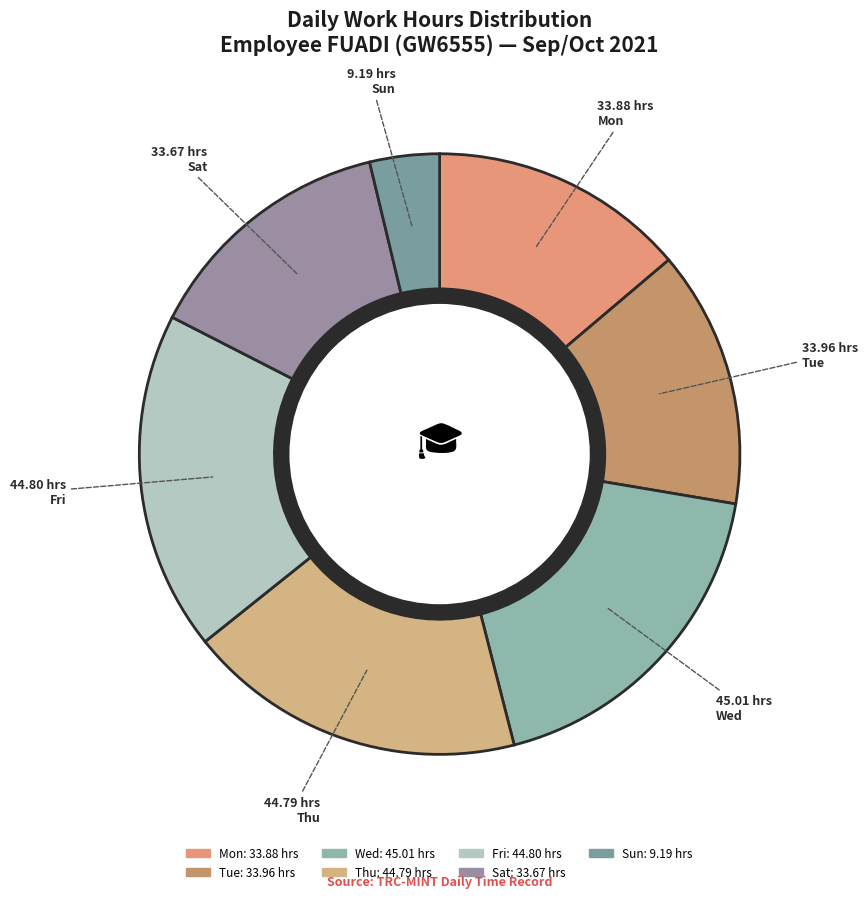

What is the largest slice in the pie chart?

29-Wed